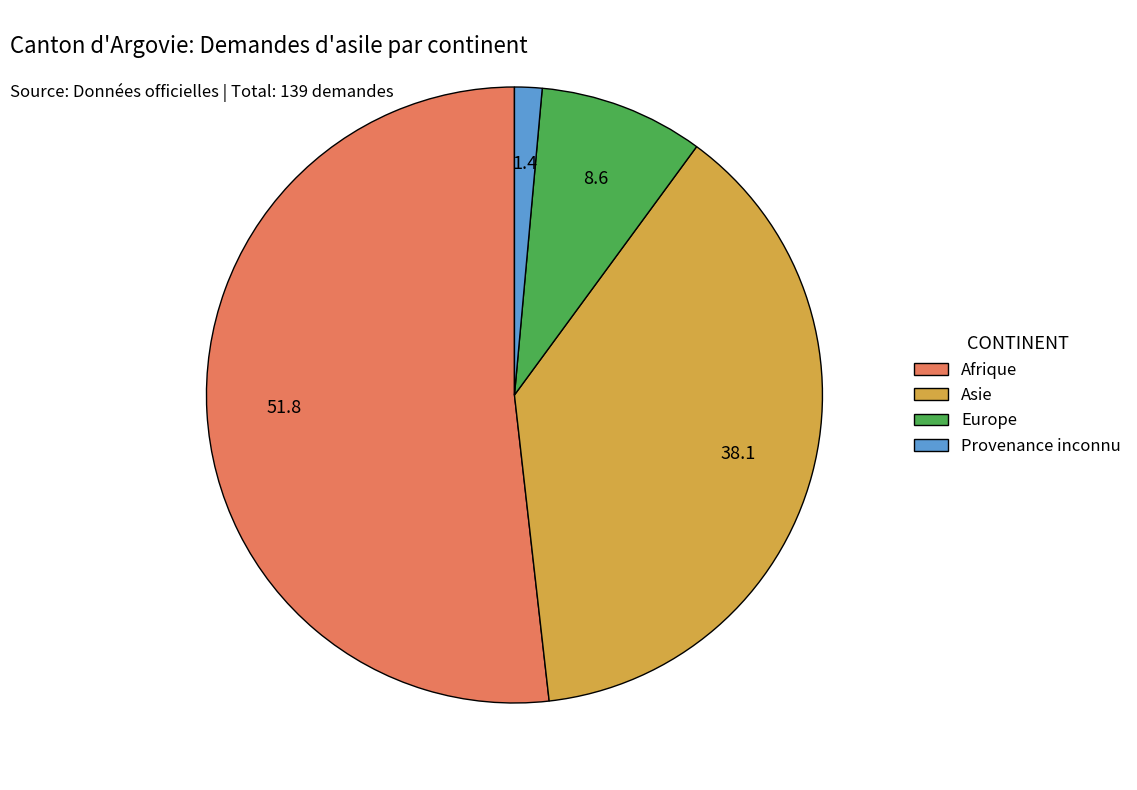

Which has a higher value, Afrique or Provenance inconnu?

Afrique